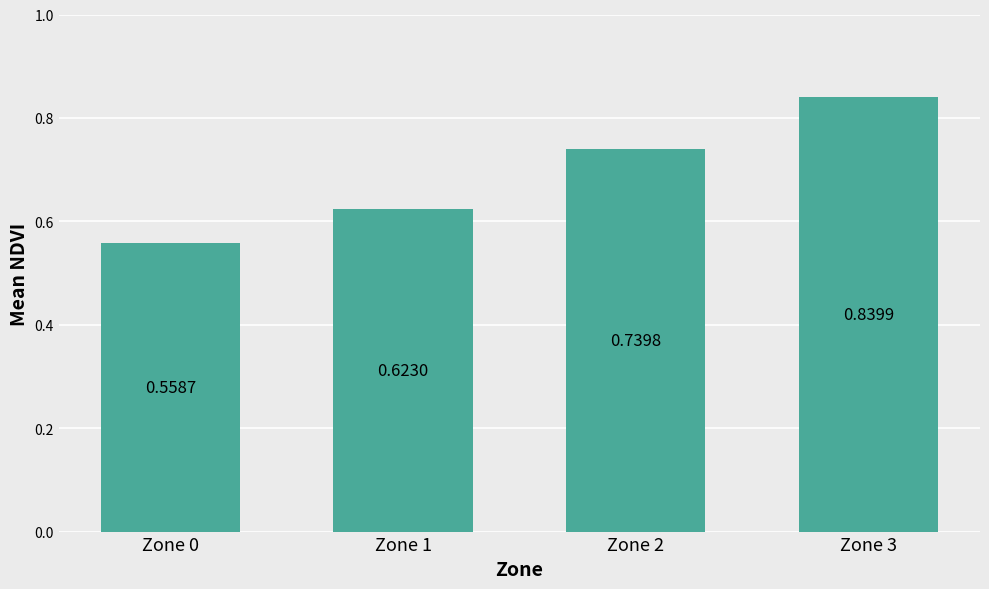

What is the change in value from Zone 2 to Zone 3?

+0.1